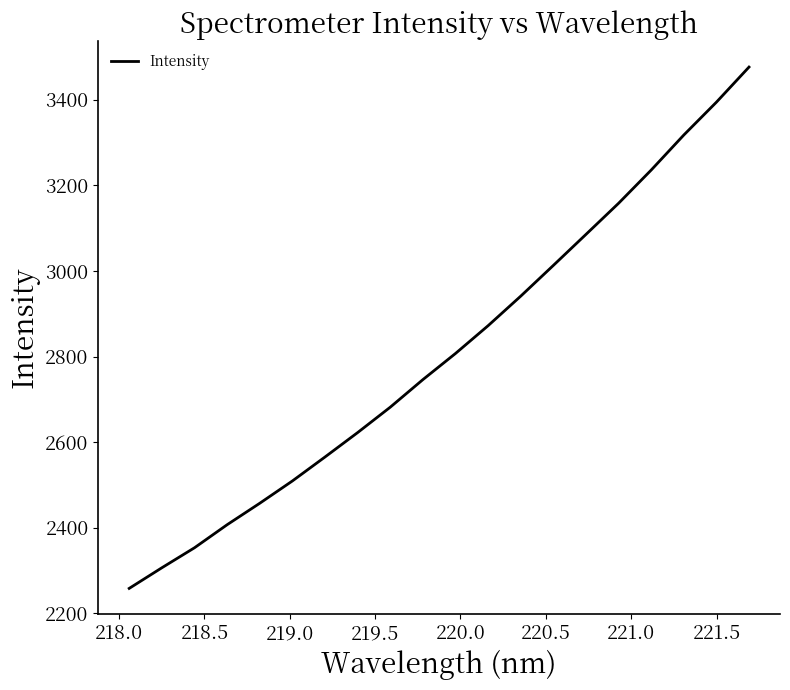

What is the difference between the maximum and minimum values?

1218.2